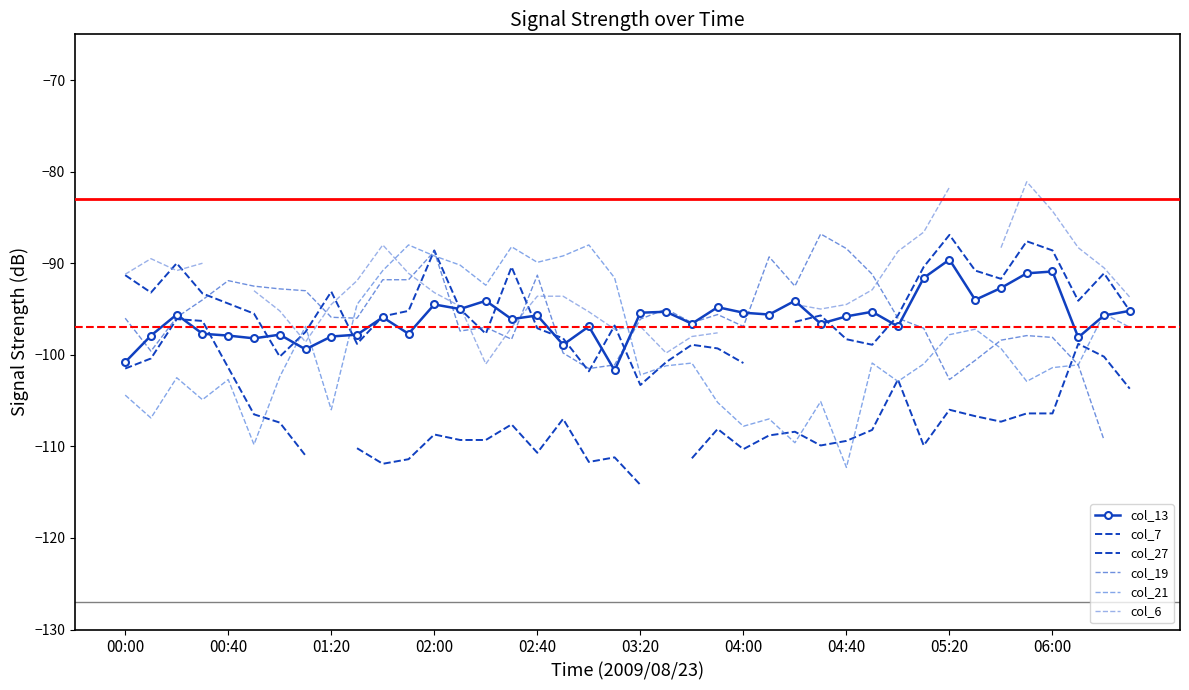

What is the smallest value displayed?

-114.2